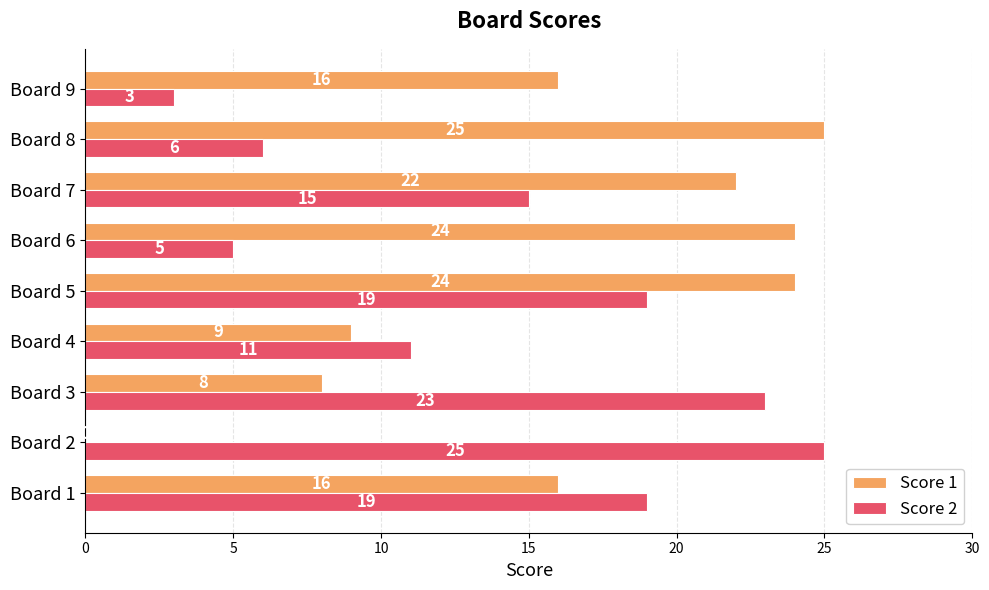

What is the sum of all Score 2 values?

126